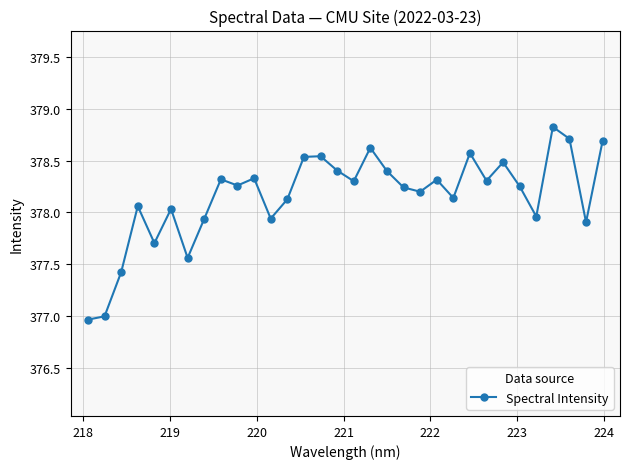

What is the difference between the maximum and second lowest values?

1.8